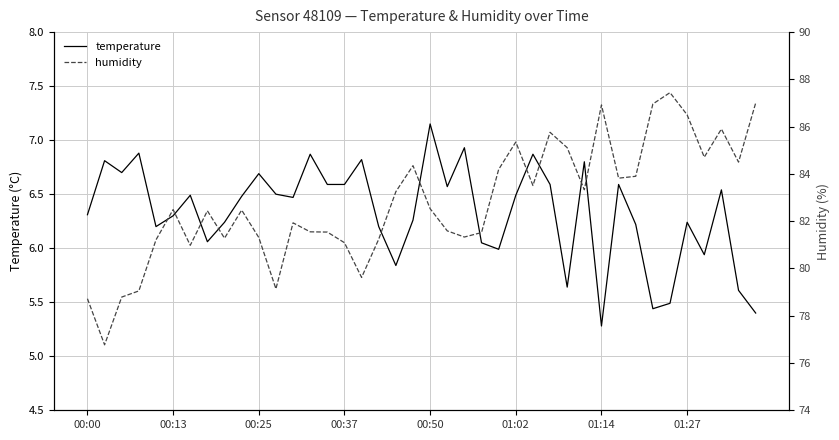

Is the value of temperature at 00:25 greater than the value of humidity at 19?

No